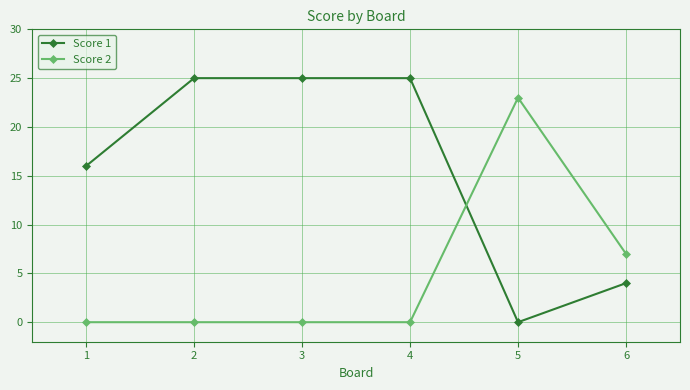

Rank the series by their maximum value, from highest to lowest.

Score 1, Score 2